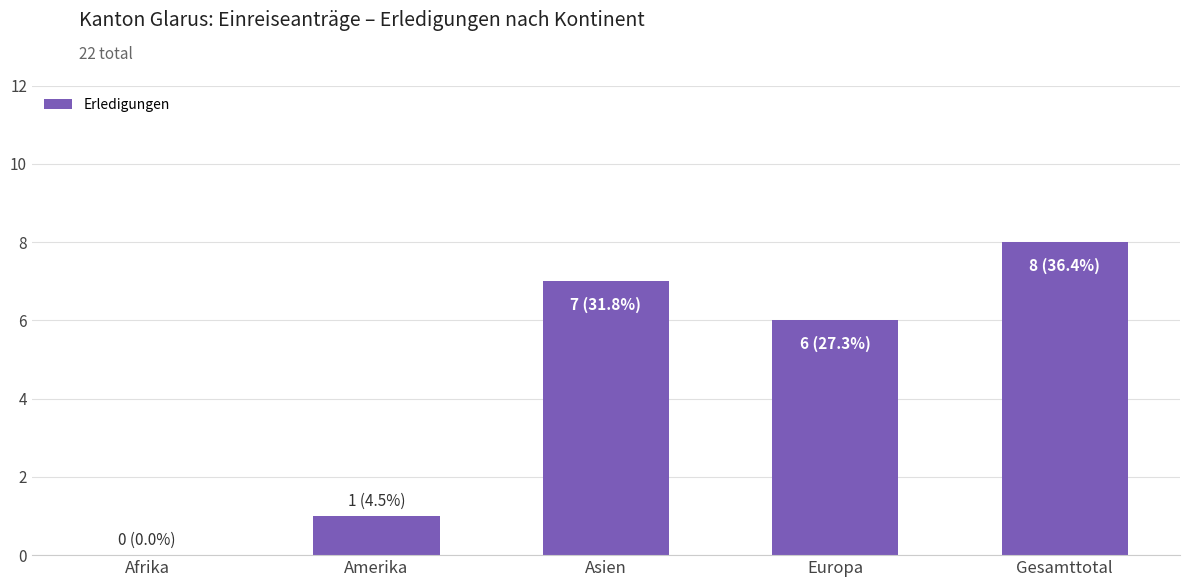

Reading left to right, extract all data points from this chart.

Afrika=0	Amerika=1	Asien=7	Europa=6	Gesamttotal=8